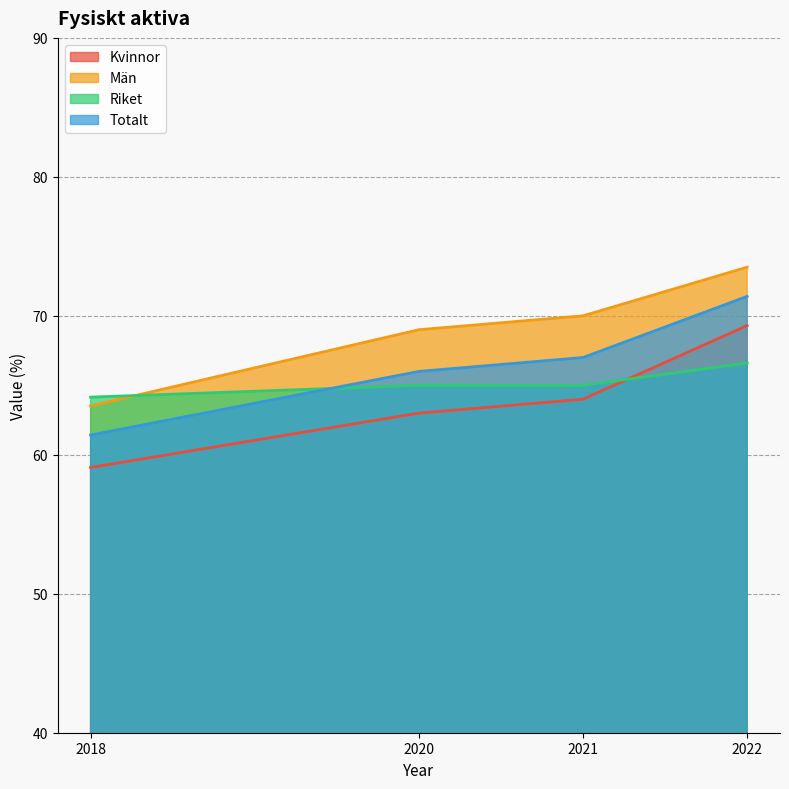

Rank the series by their maximum value, from lowest to highest.

Riket, Kvinnor, Totalt, Män